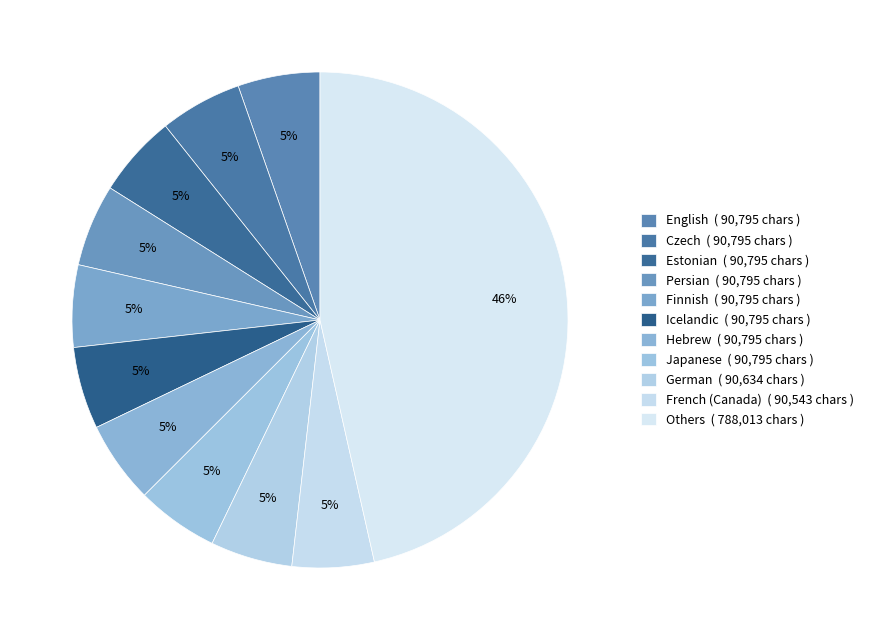

Count the number of slices in the pie.

11